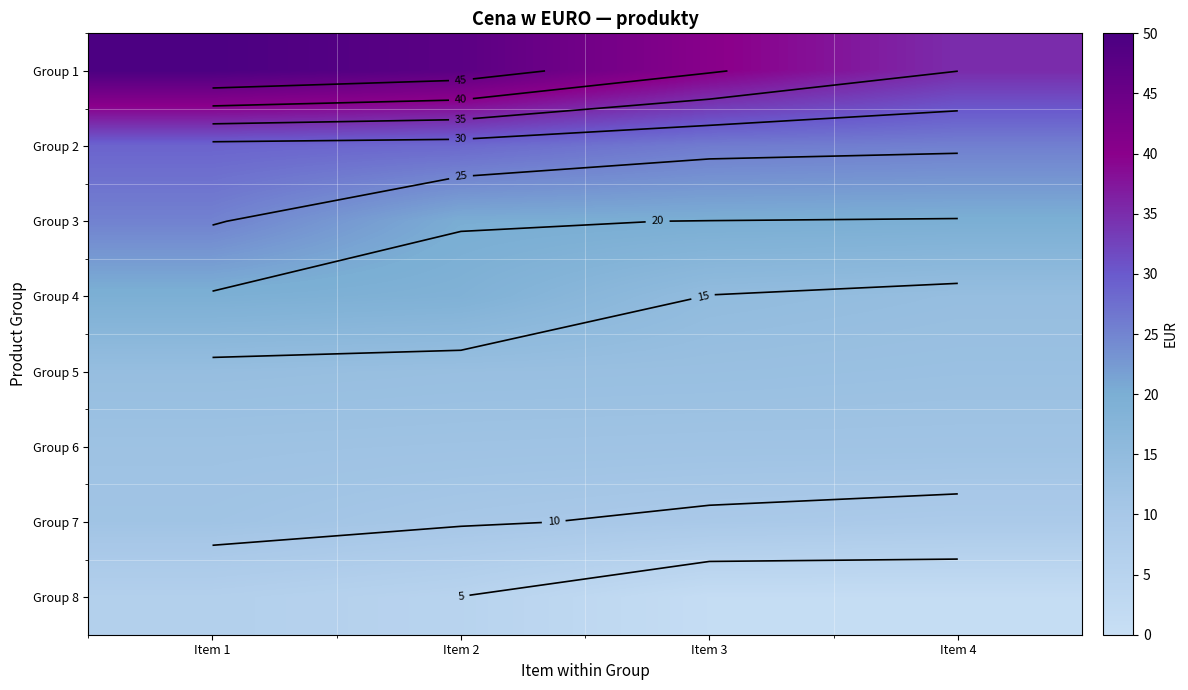

Read the Group 7 value at Item 3.

9.5